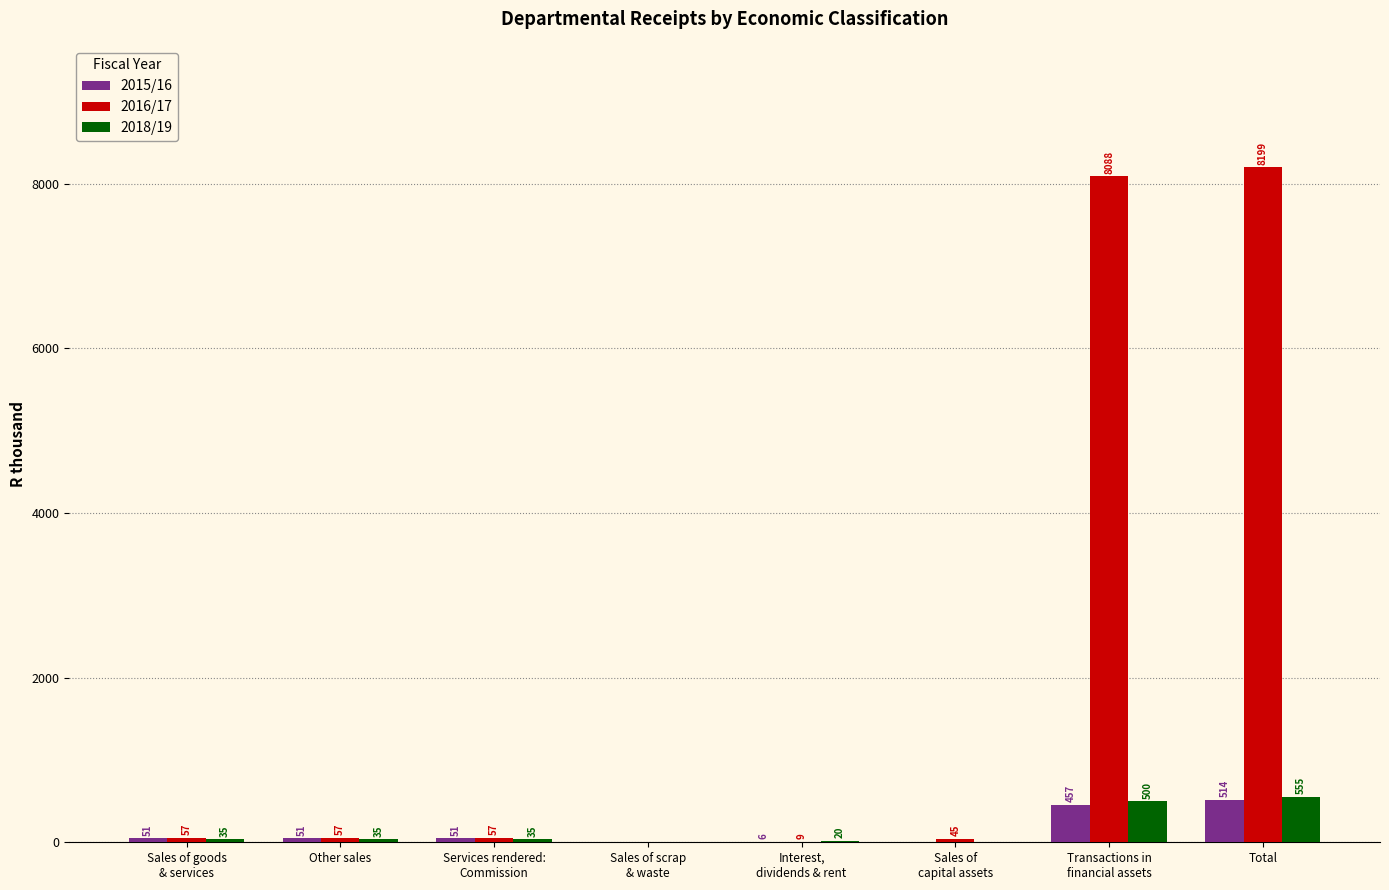

What is the average value of the 2016/17 series?

2064